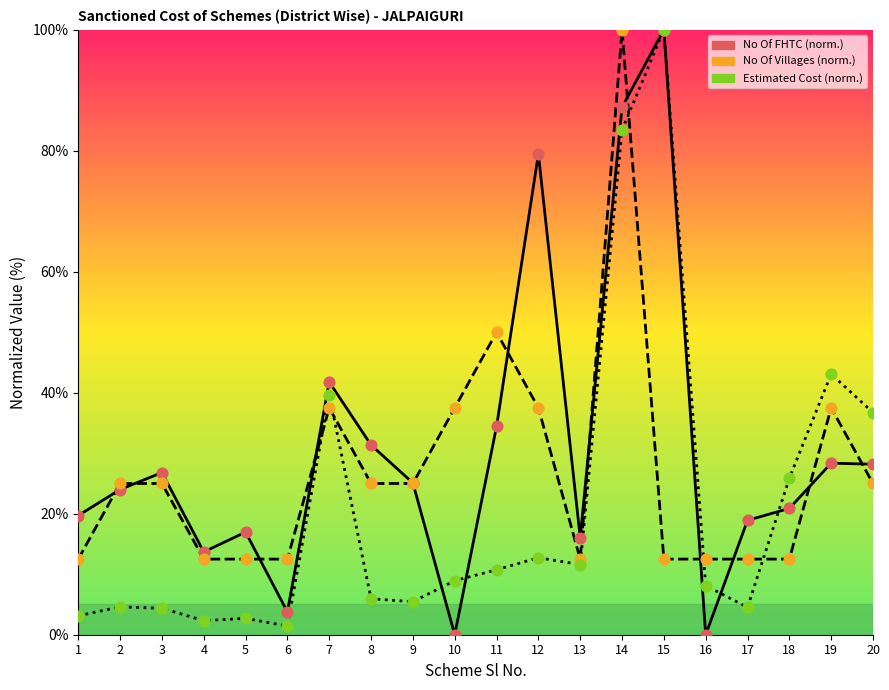

What is the total value across all series at 20?

89.9